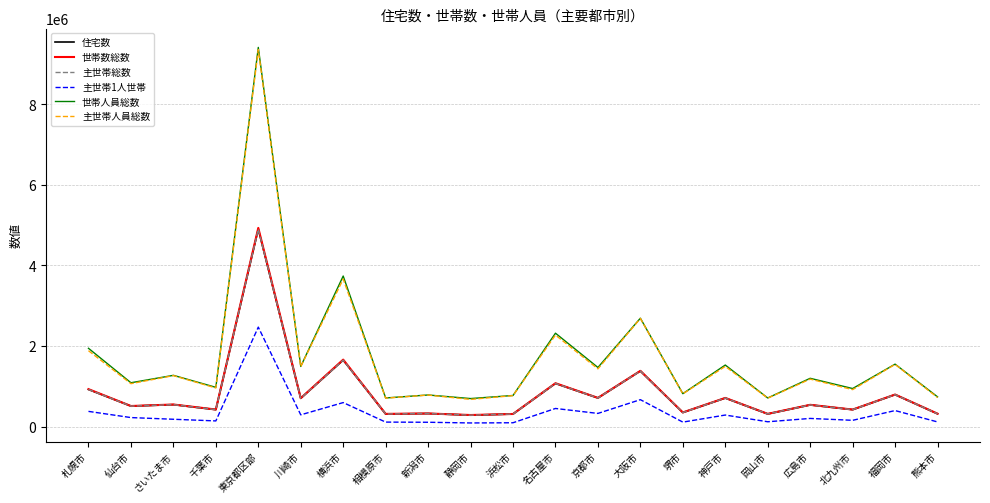

The value of 住宅数 at 新潟市 is 514133. True or false?

False